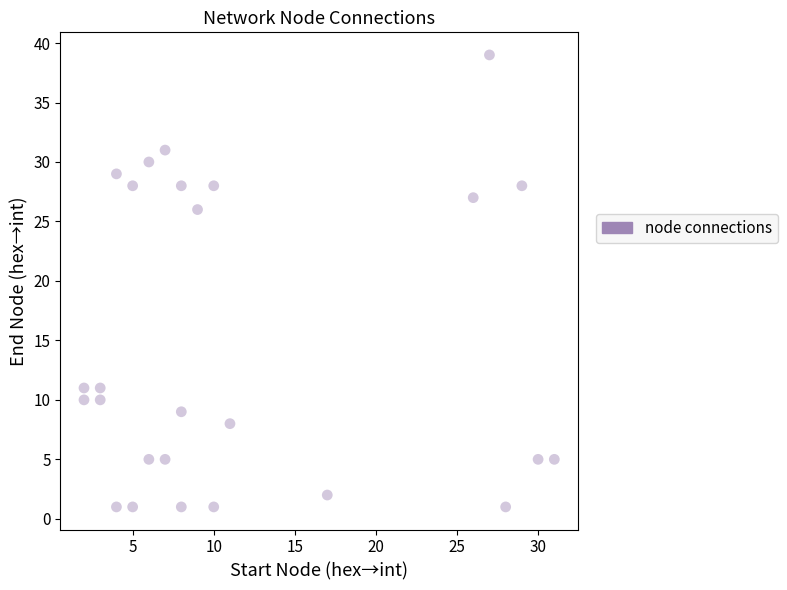

What is the range of X values (max minus min)?

29